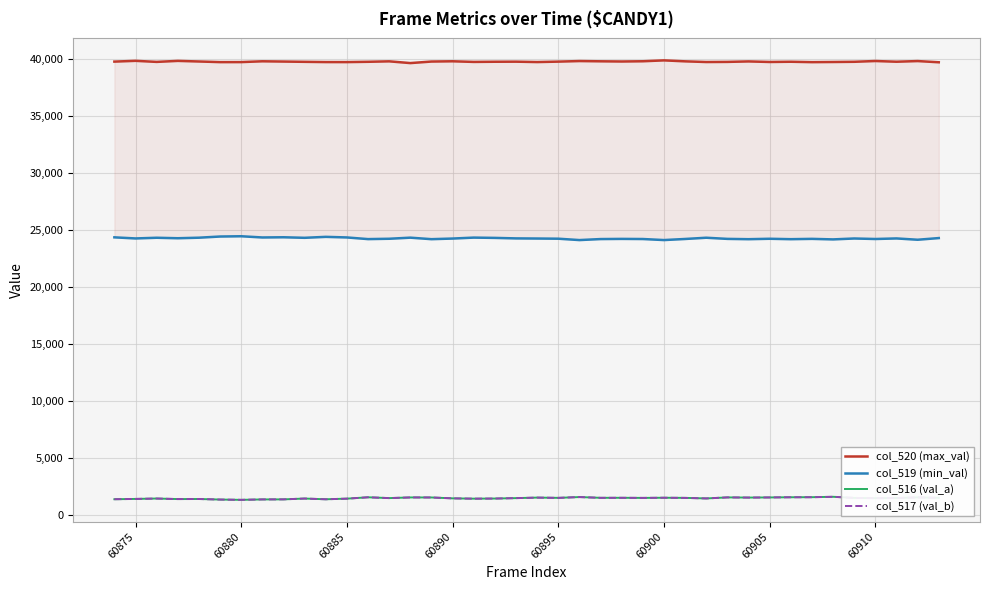

Where is the first local minimum for col_520 (max_val)?

60880